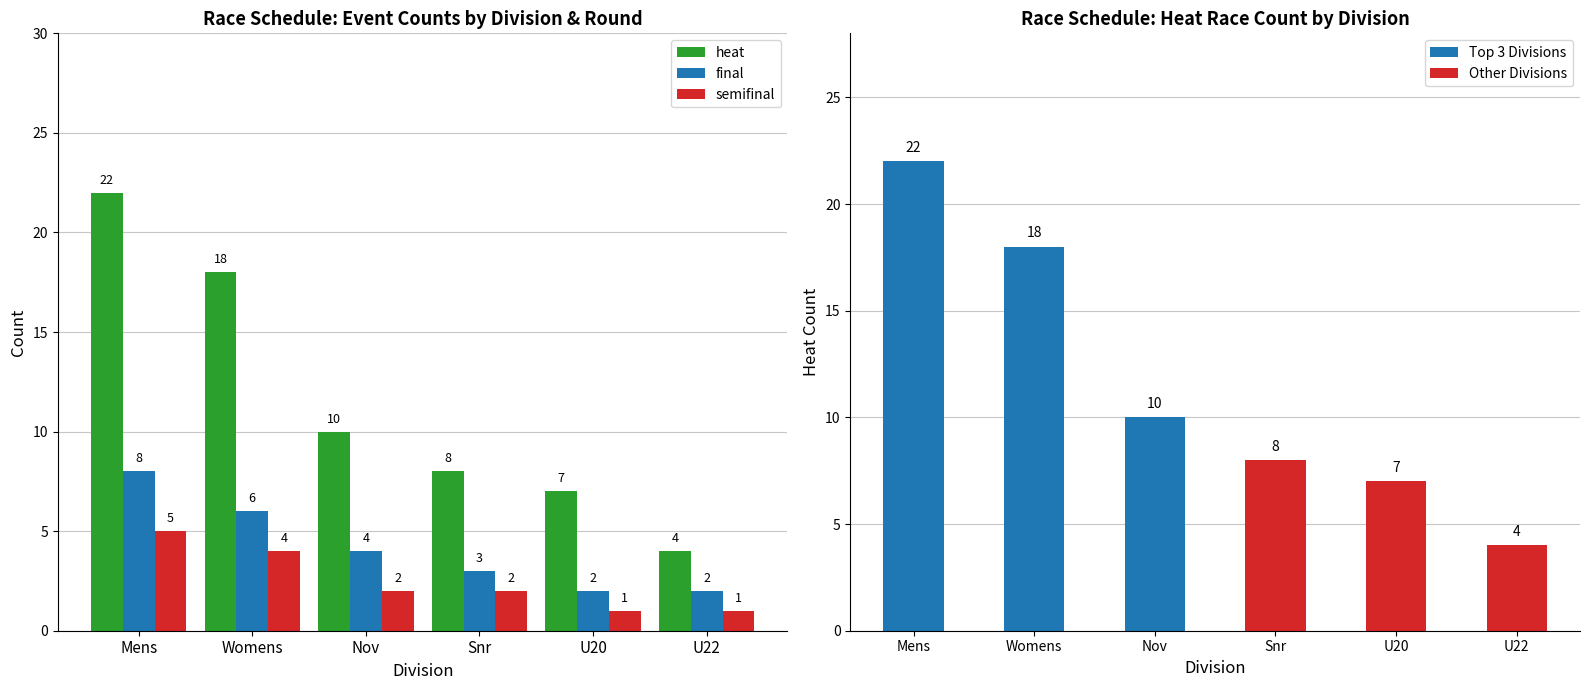

What is the difference between the maximum and minimum values in the semifinal series?

4